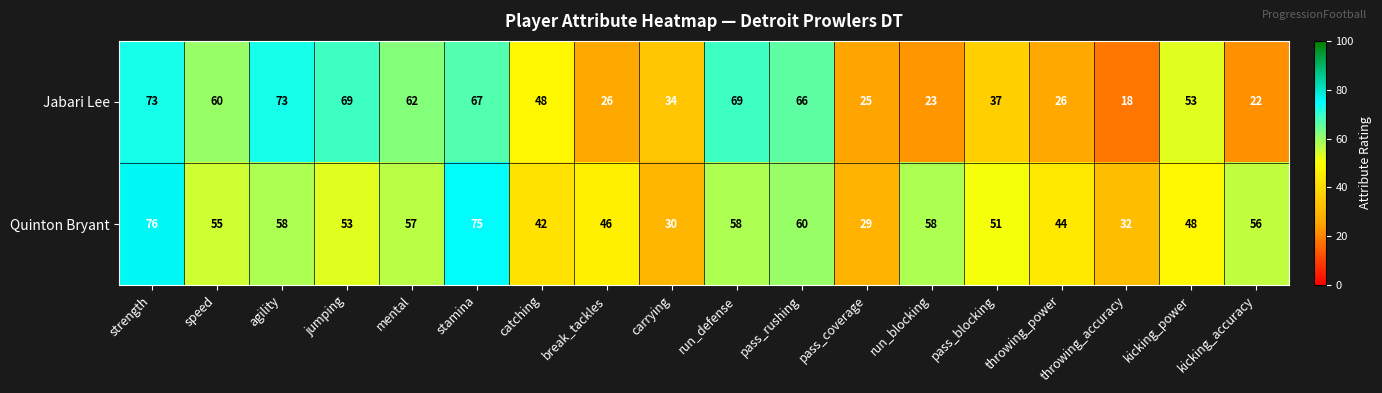

At which label does Quinton Bryant first exceed 55?

strength